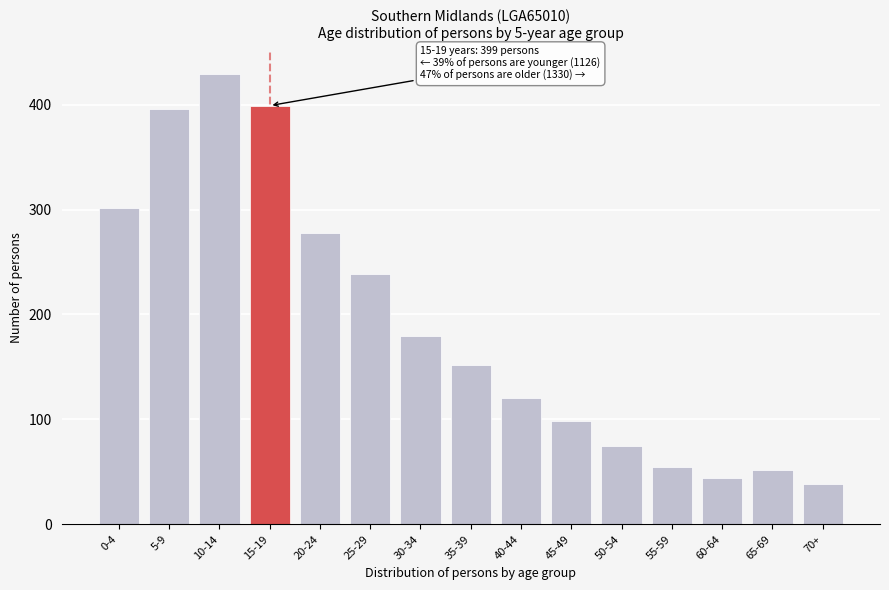

Reading left to right, transcribe all the data shown in this chart.

301	396	429	399	278	239	179	152	120	98	75	55	44	52	38